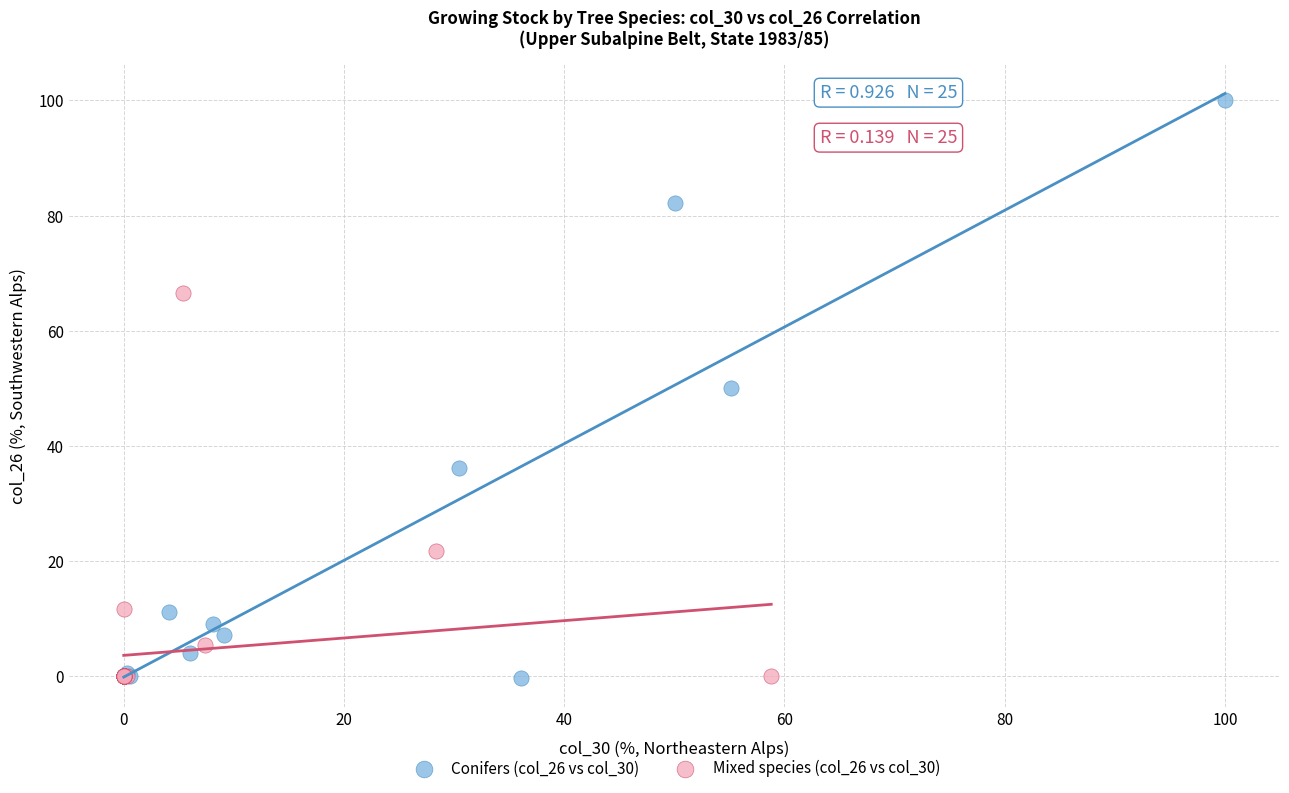

Which series has the largest Y range (max minus min)?

Conifers (col_26 vs col_30)